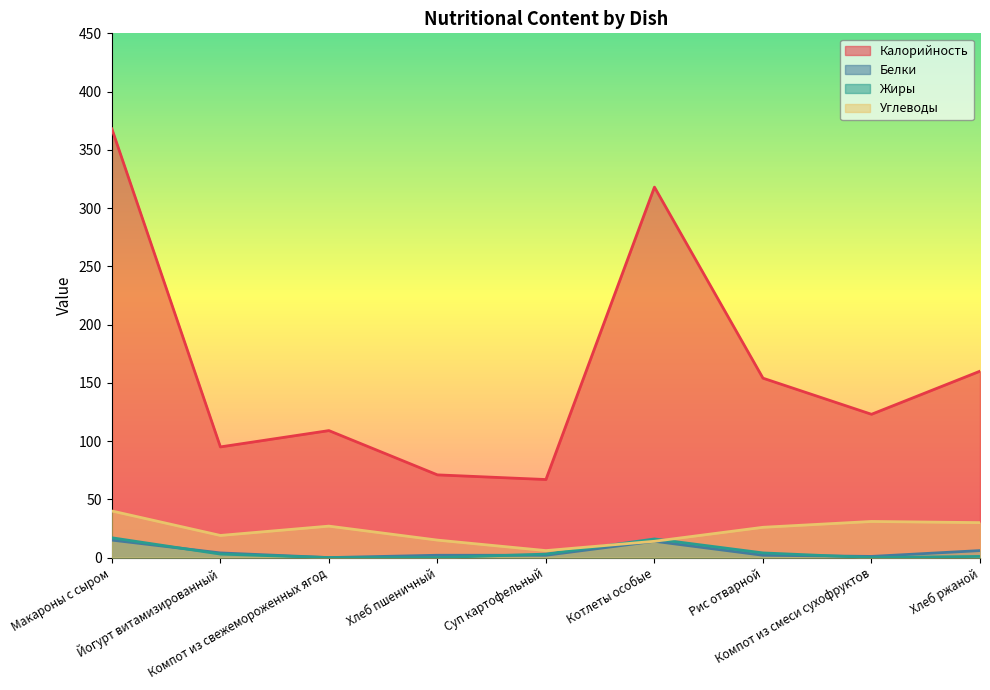

Between Рис отварной and Макароны с сыром, which is larger?

Макароны с сыром